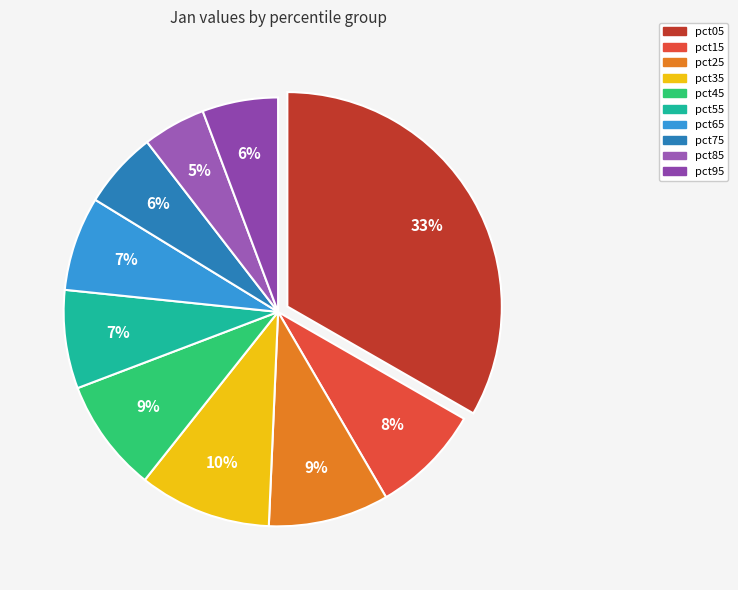

Combined, do pct55 and pct35 account for over 50%?

No